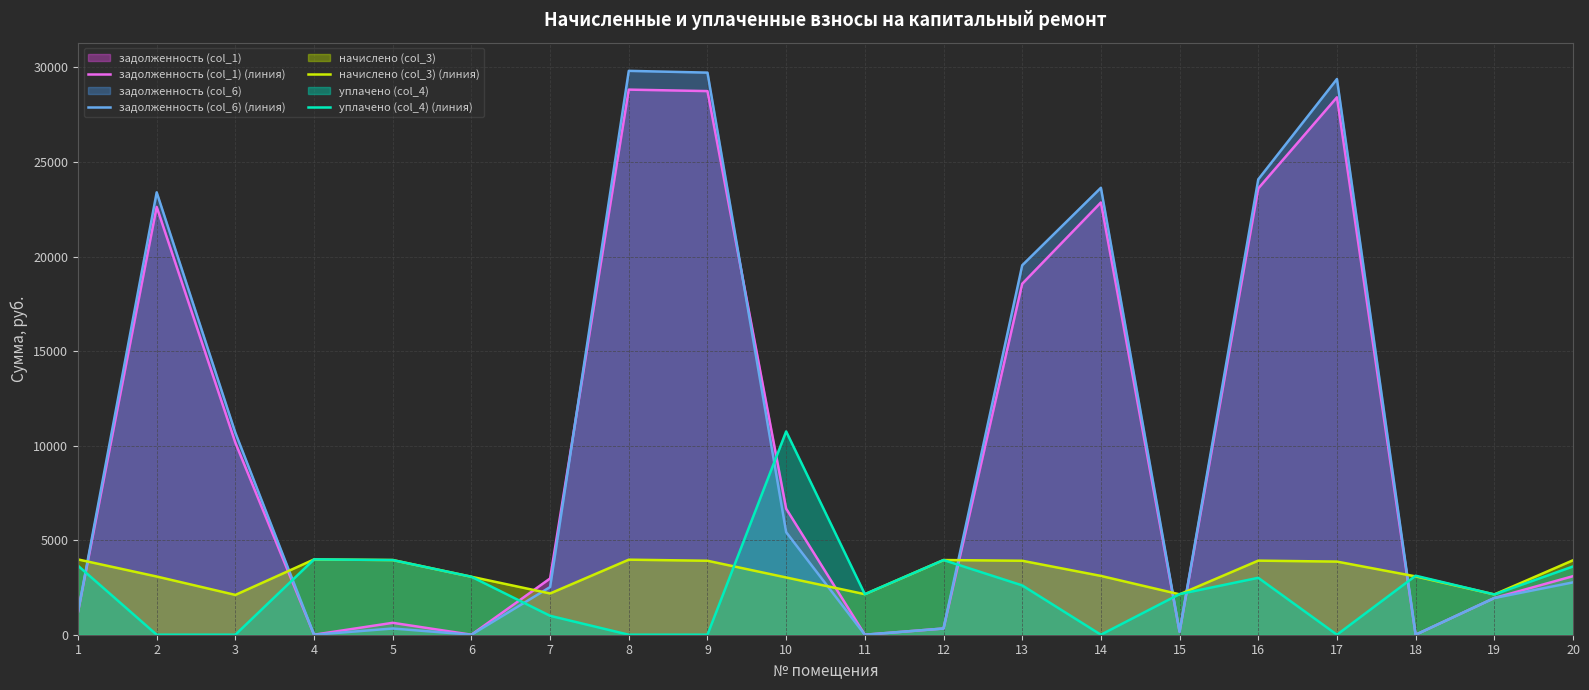

At which label does уплачено (col_4) (линия) reach its minimum?

2